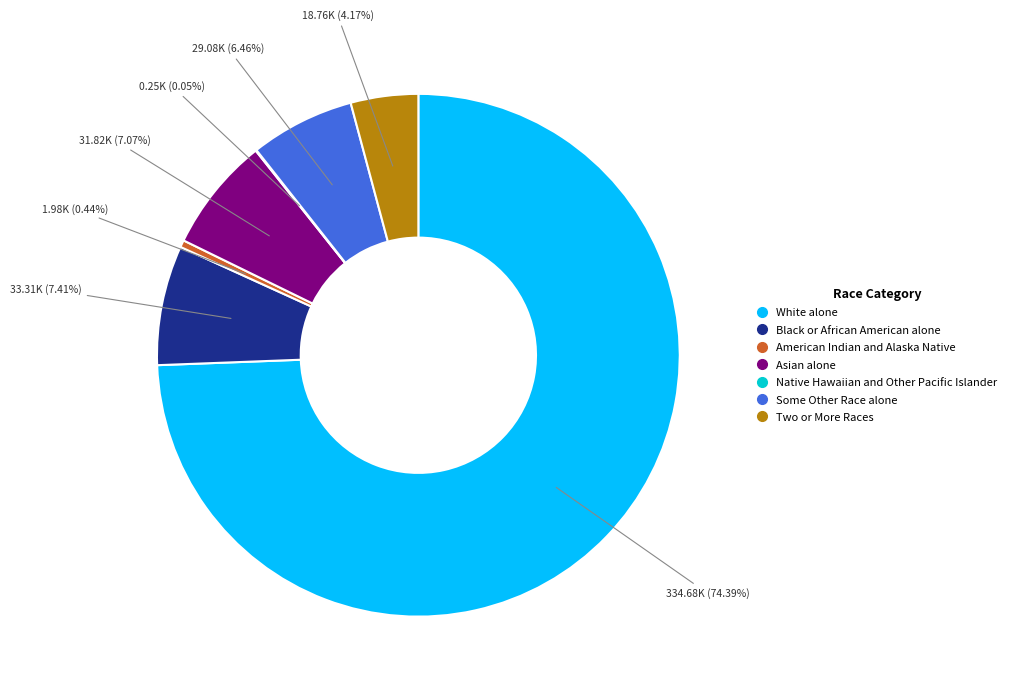

Which has a higher value, Some Other Race alone or Asian alone?

Asian alone